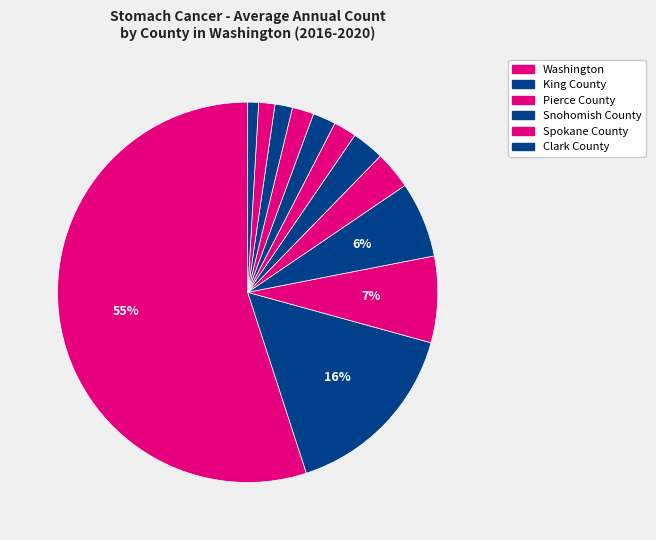

Count the number of slices in the pie.

12